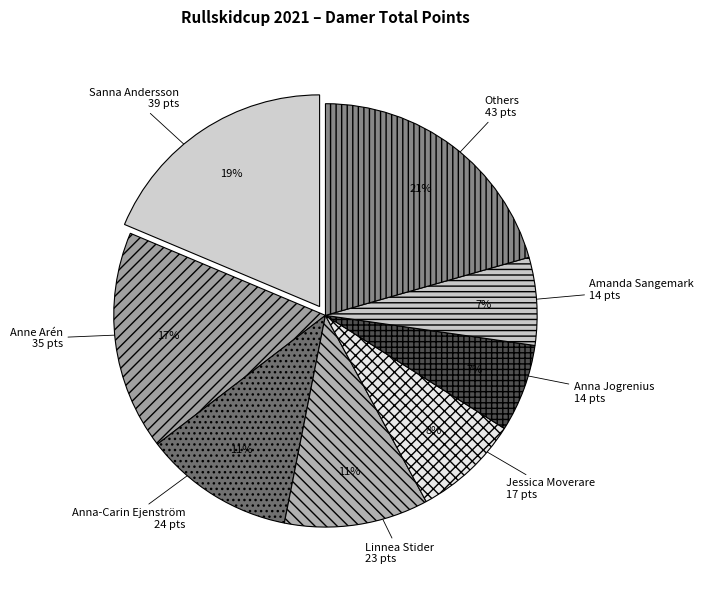

To the nearest percent, what is the average slice percentage?

12%